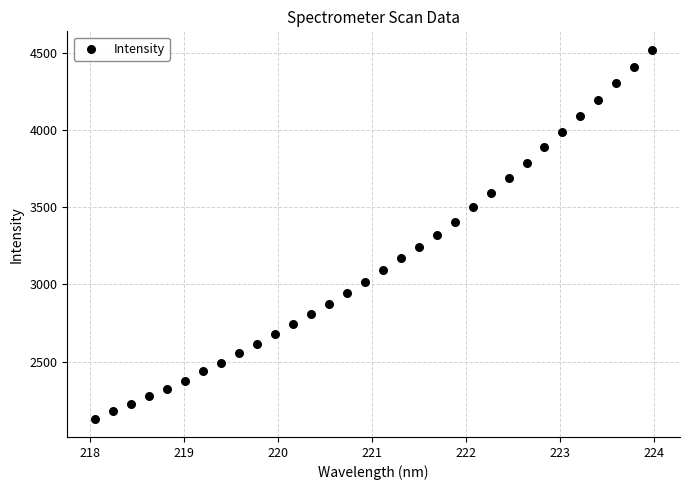

What is the range of X values (max minus min)?

5.9